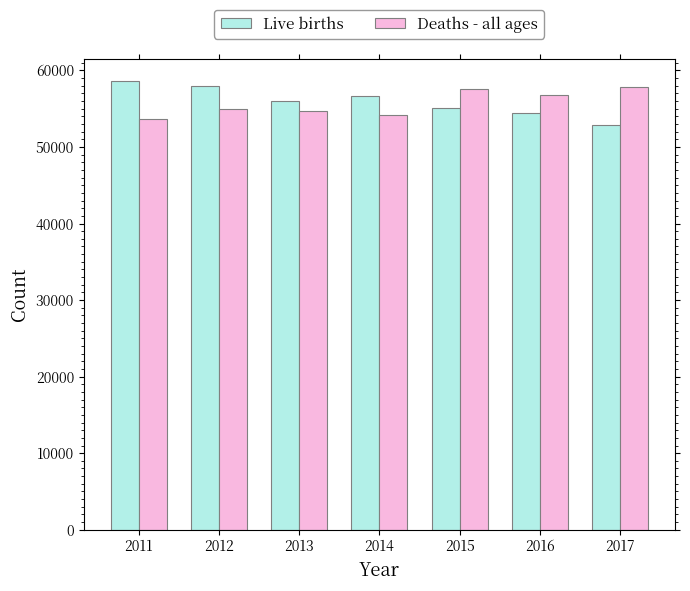

What is the sum of the Deaths - all ages values at 2012 and 2017?

112820